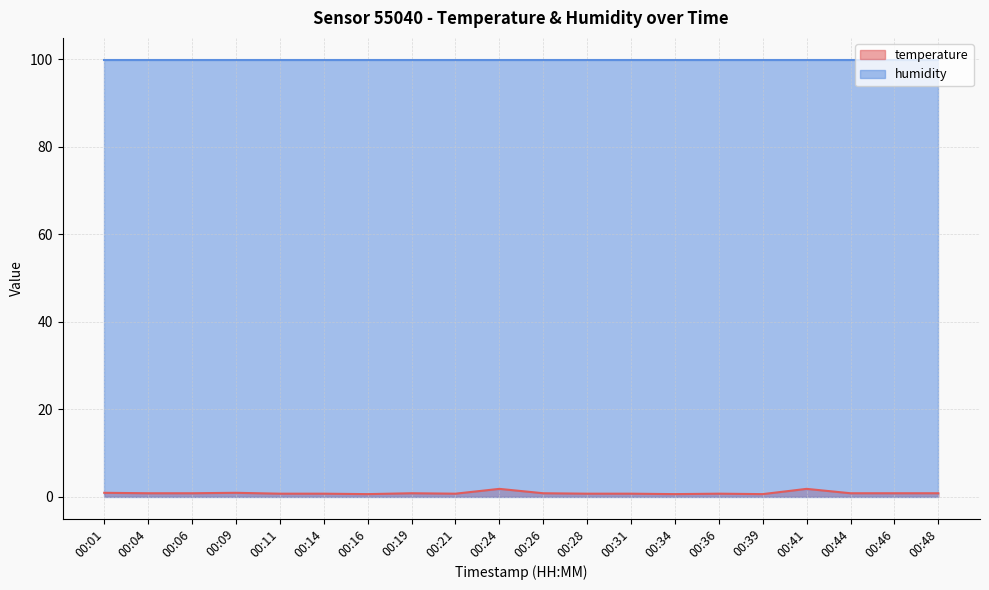

Reading left to right, extract all data points from this chart.

0.9	0.8	0.8	0.9	0.7	0.7	0.6	0.8	0.7	1.8	0.8	0.7	0.7	0.6	0.7	0.6	1.8	0.8	0.8	0.8